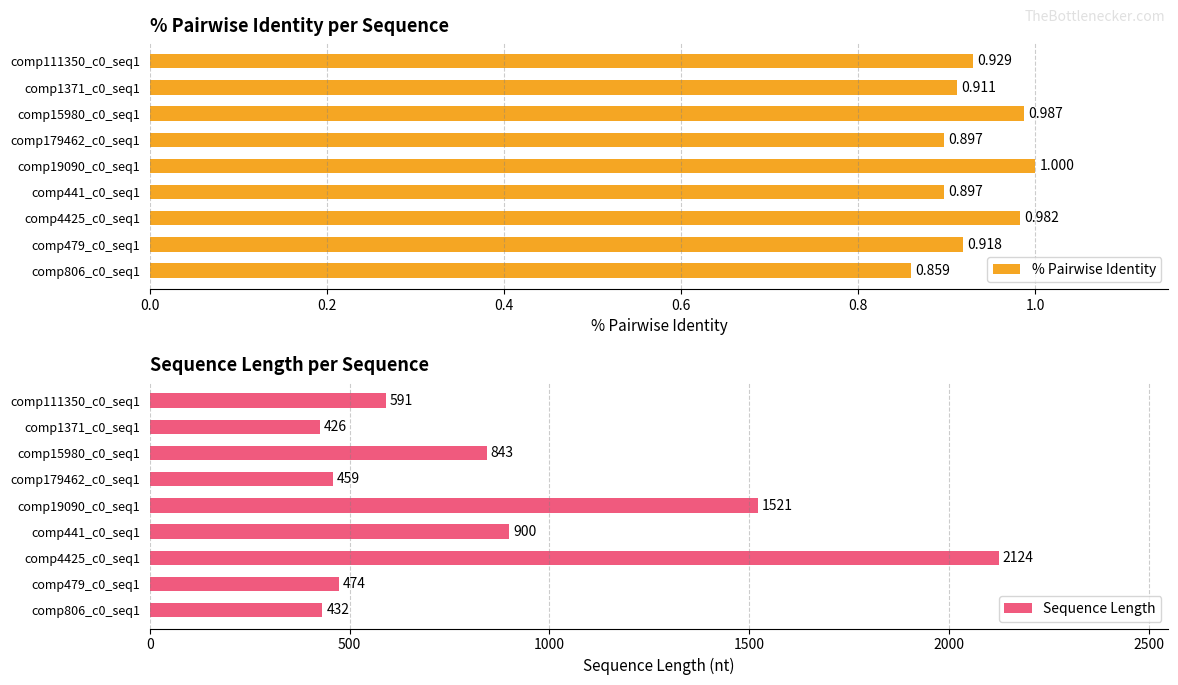

At which label does Sequence Length reach its minimum?

comp1371_c0_seq1